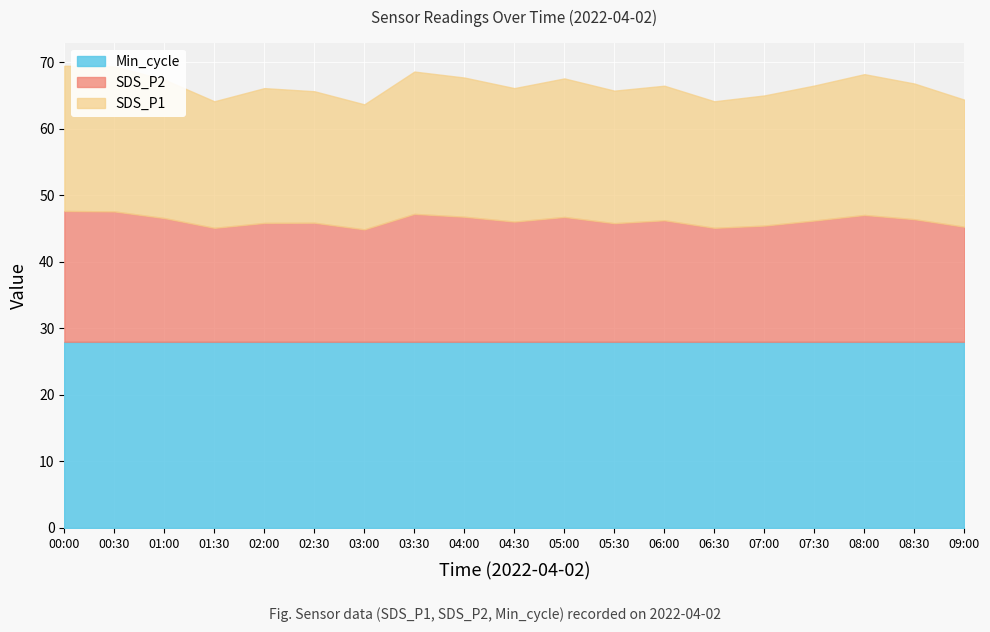

Is it true that Min_cycle equals 46.5 at 02:30?

False